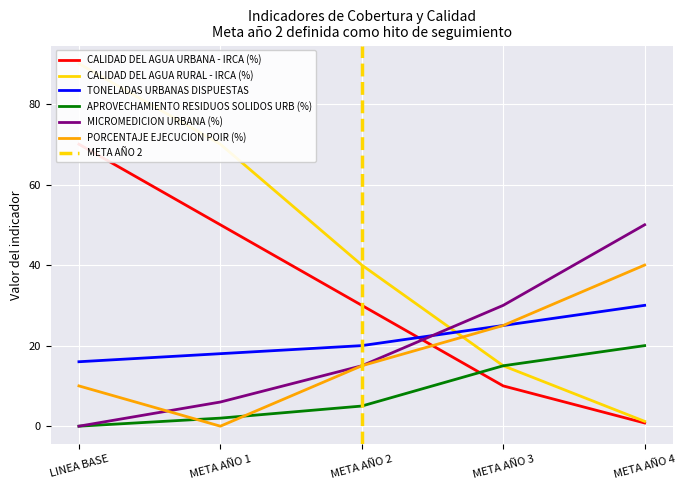

True or false: APROVECHAMIENTO RESIDUOS SOLIDOS URB (%) has more than 1 interior local peaks.

False